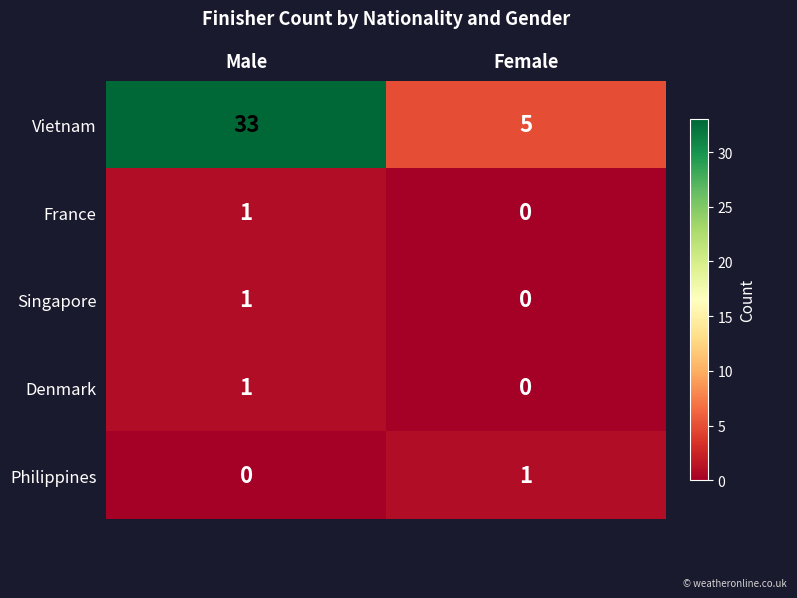

How many data points does each series have?

2